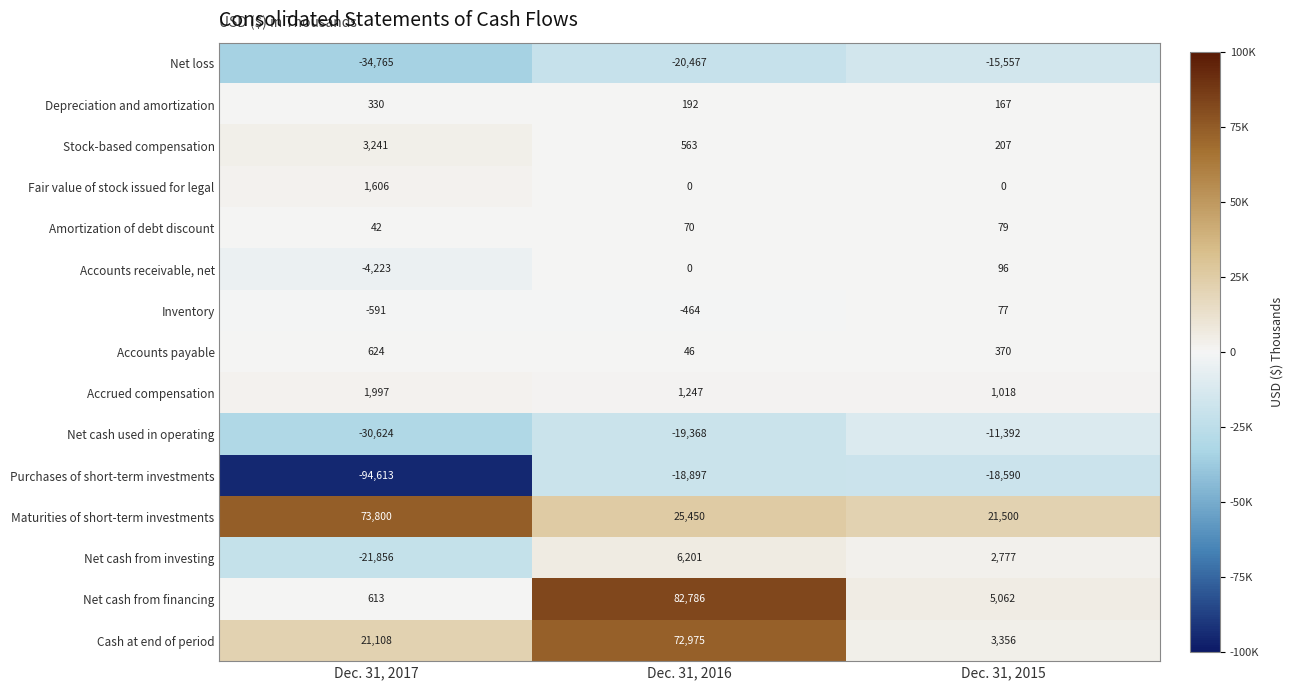

What is the total value across all series at Dec. 31, 2017?

-83311